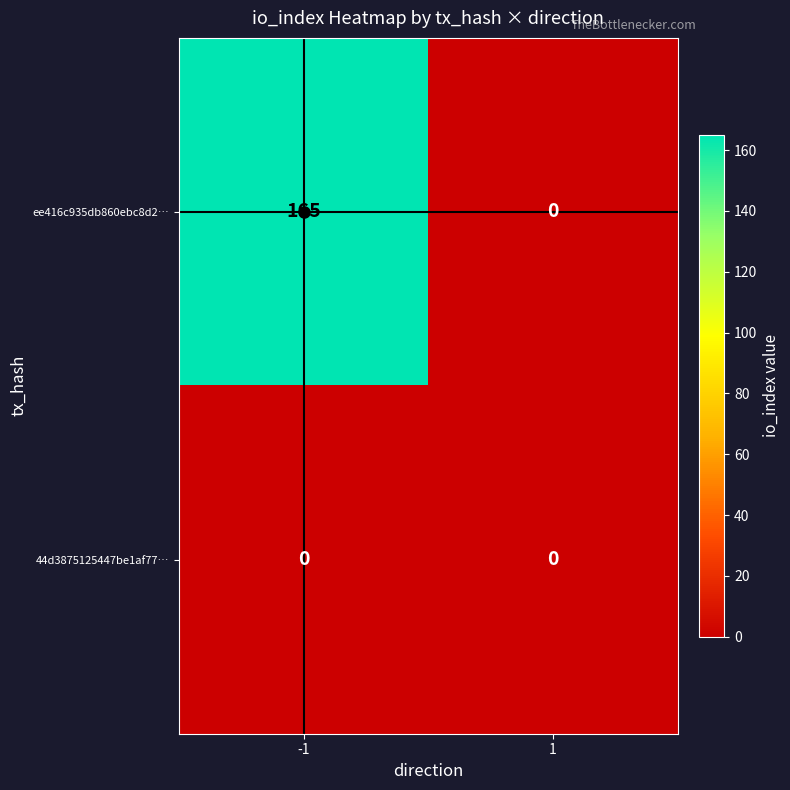

What is the spread (max minus min) of values at -1?

165